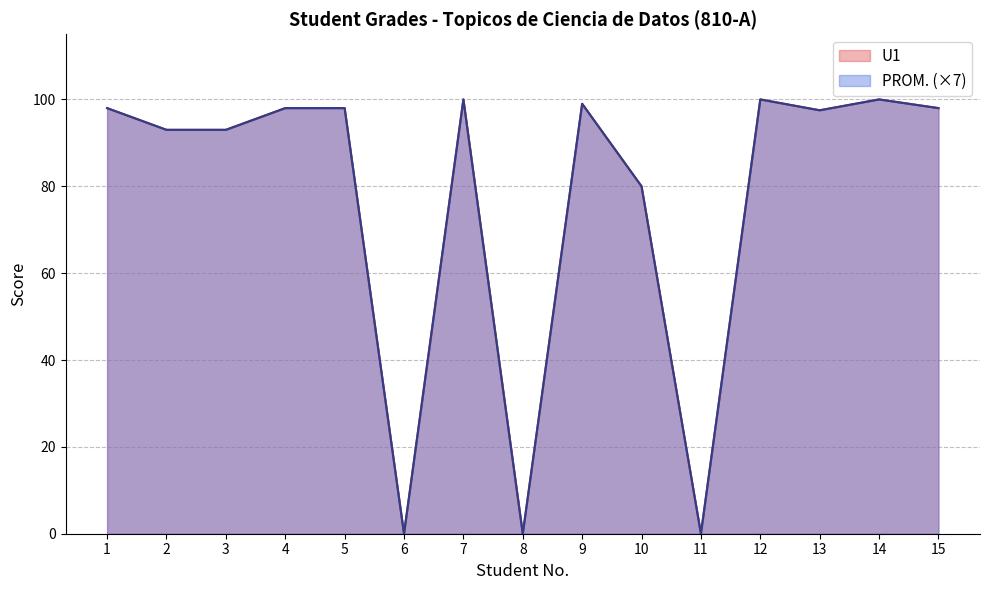

Is it true that PROM. equals 98.0 at 15?

True